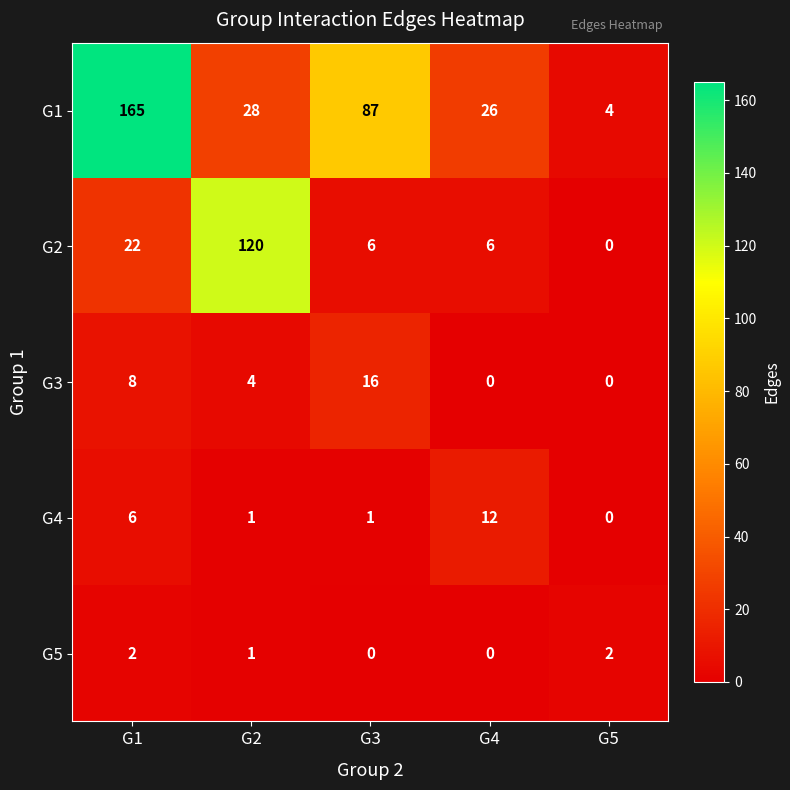

At which label does G2 reach its minimum?

G5